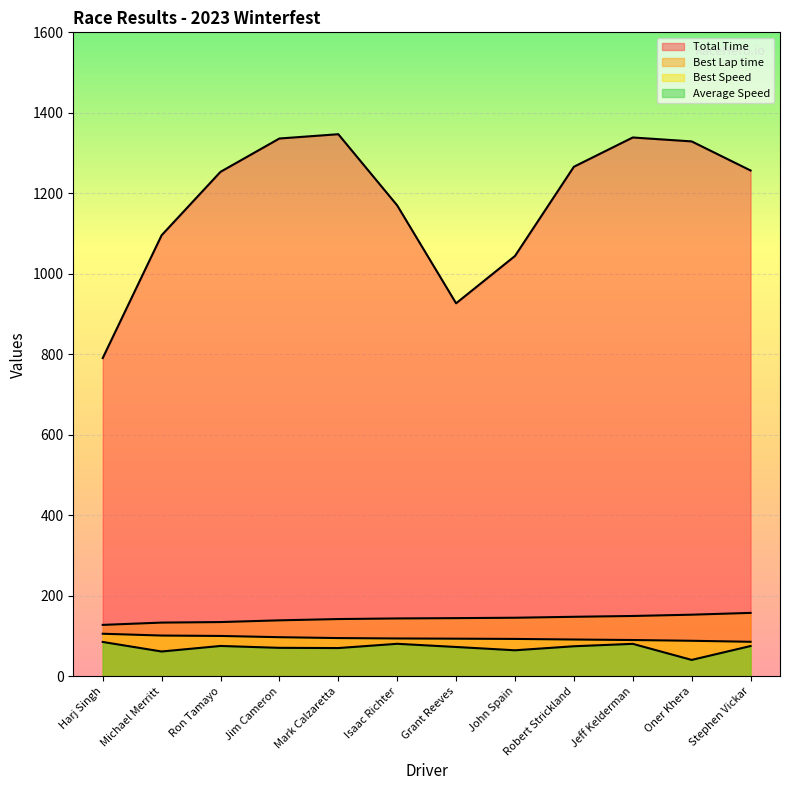

How many values in the Average Speed series are below 74?

6